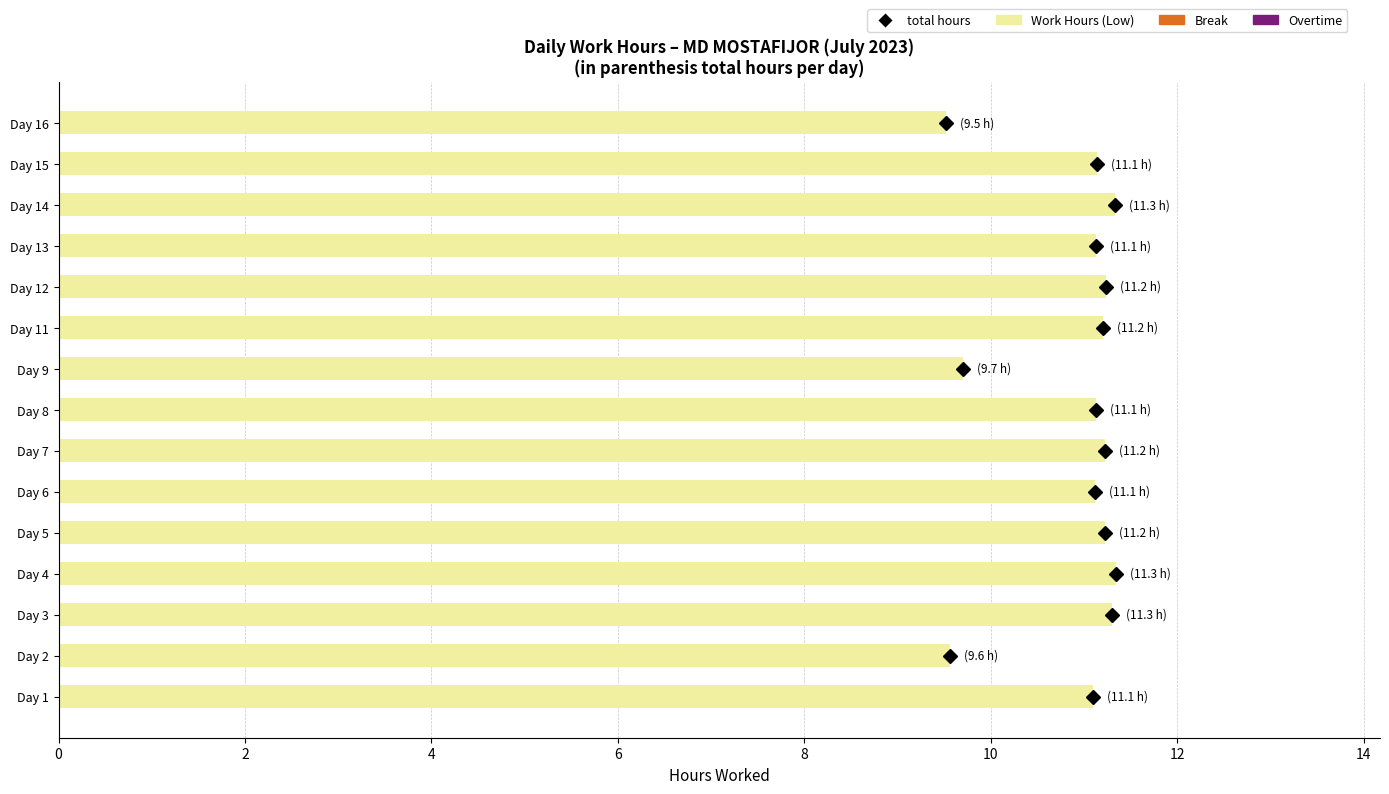

The chart shows a value of 3.9 at Day 11. True or false?

False